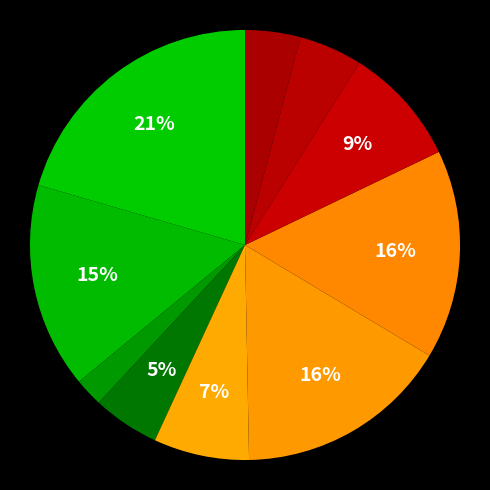

Is there any slice that represents more than half of the pie?

No